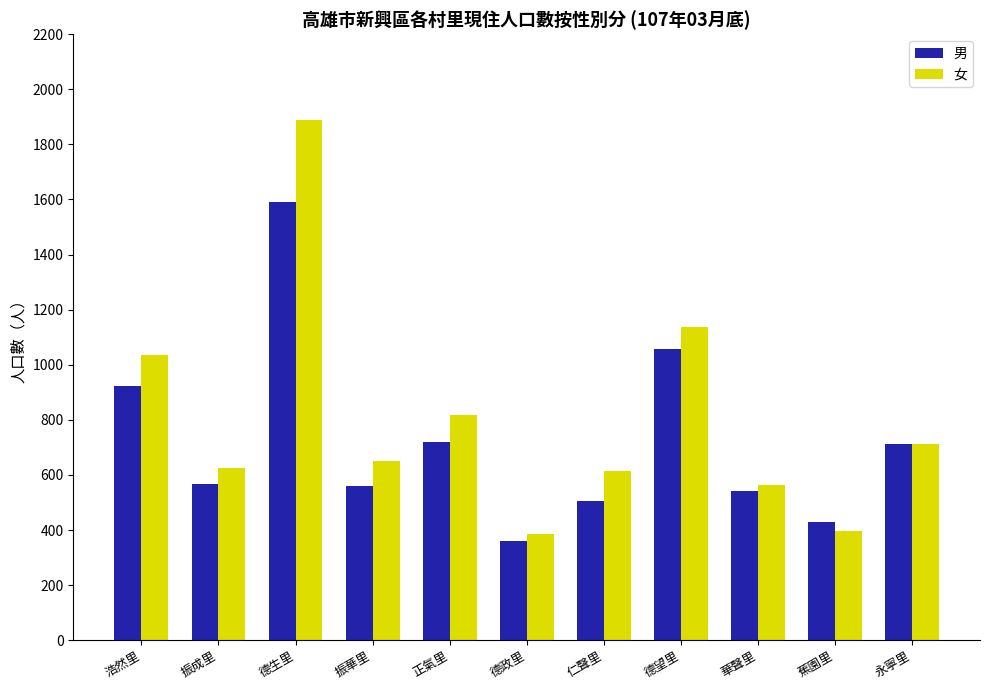

At which label is 男 closest to 977?

浩然里